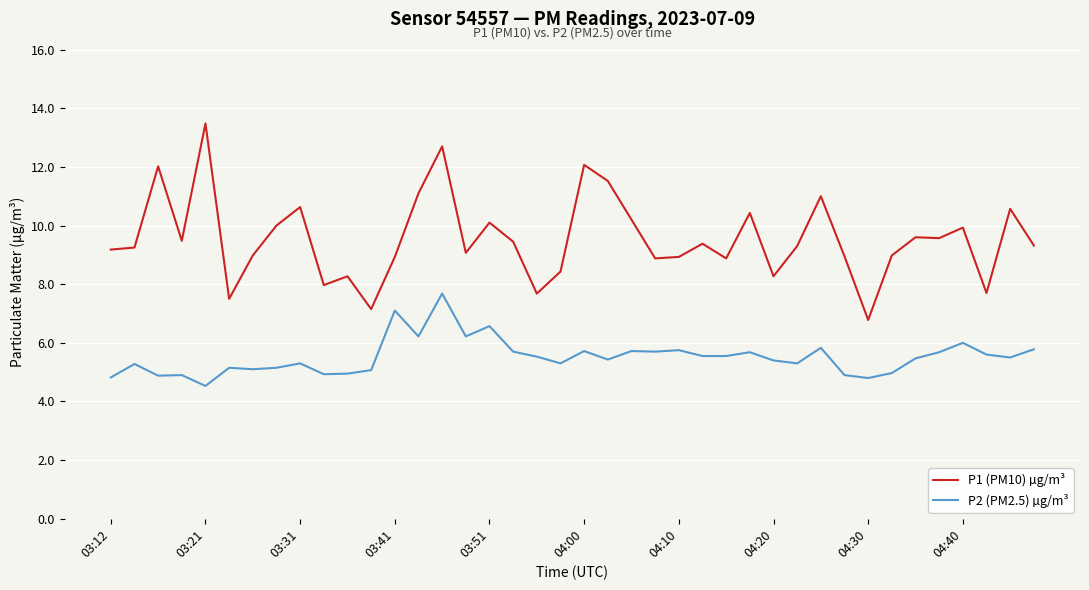

True or false: P2 (PM2.5) µg/m³ and P1 (PM10) µg/m³ cross at least once.

False